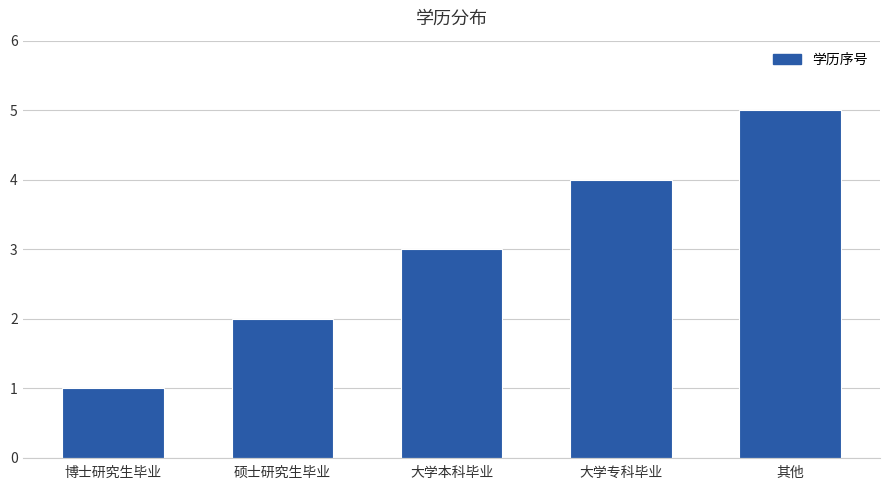

Reading left to right, extract all data points from this chart.

1	2	3	4	5